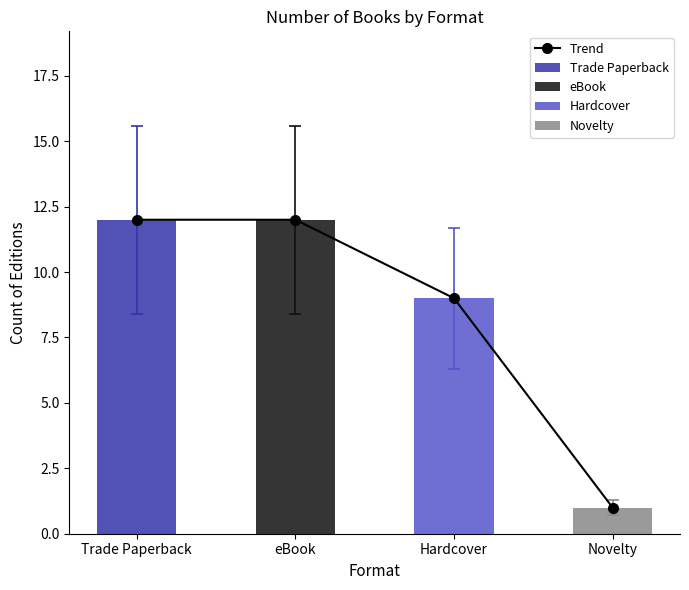

At which category does the chart reach its peak across all series?

Trade Paperback